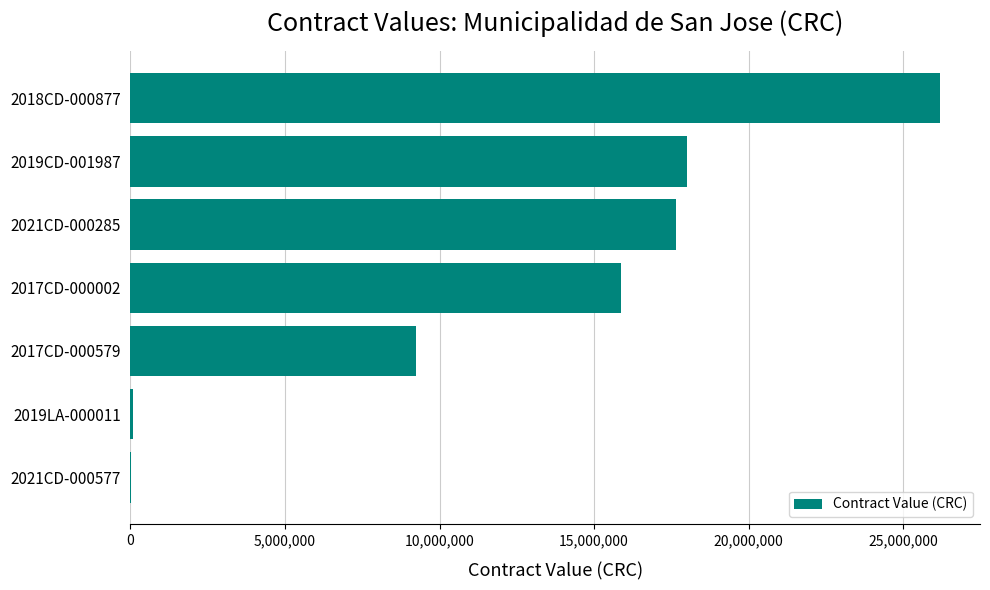

Which label corresponds to the largest value in the chart?

2018CD-000877